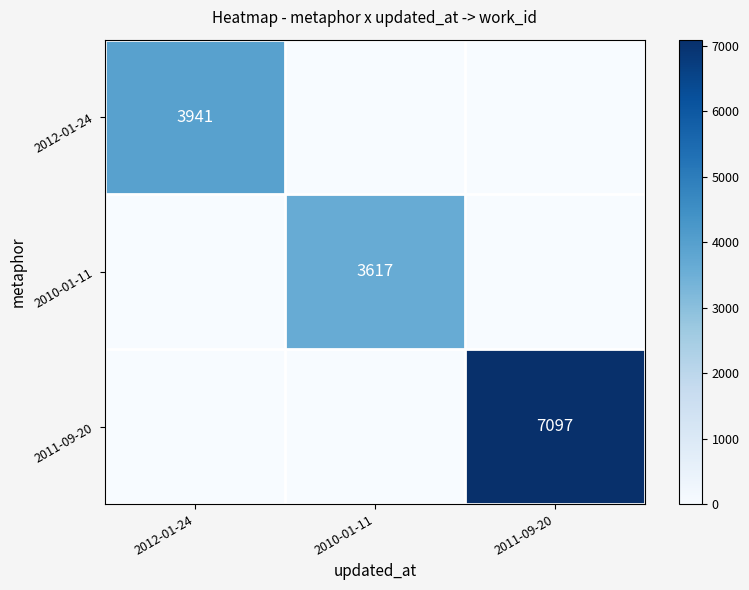

The 2010-01-11 series shows 3617 at 2010-01-11. True or false?

True